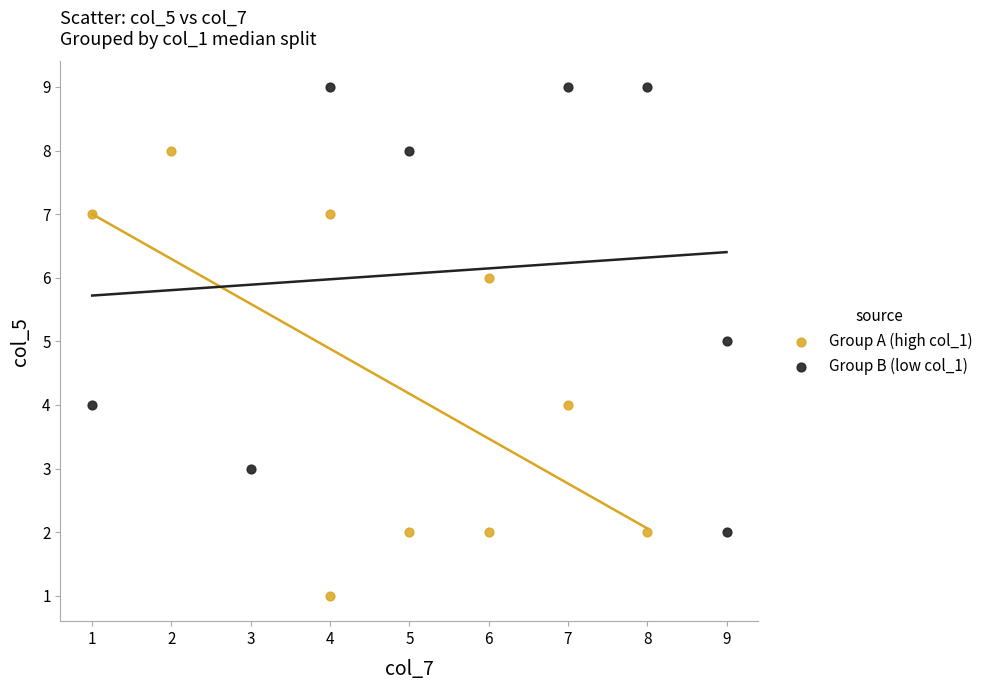

Which series contains the highest Y value?

Group B (low col_1)